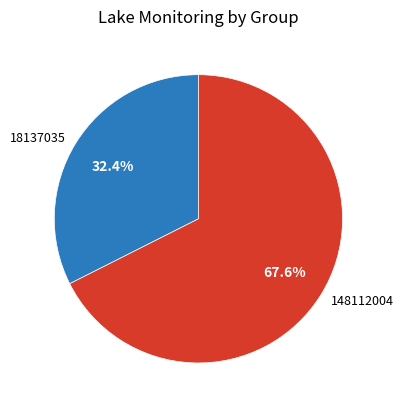

Does 148112004 represent more than half of the total?

Yes